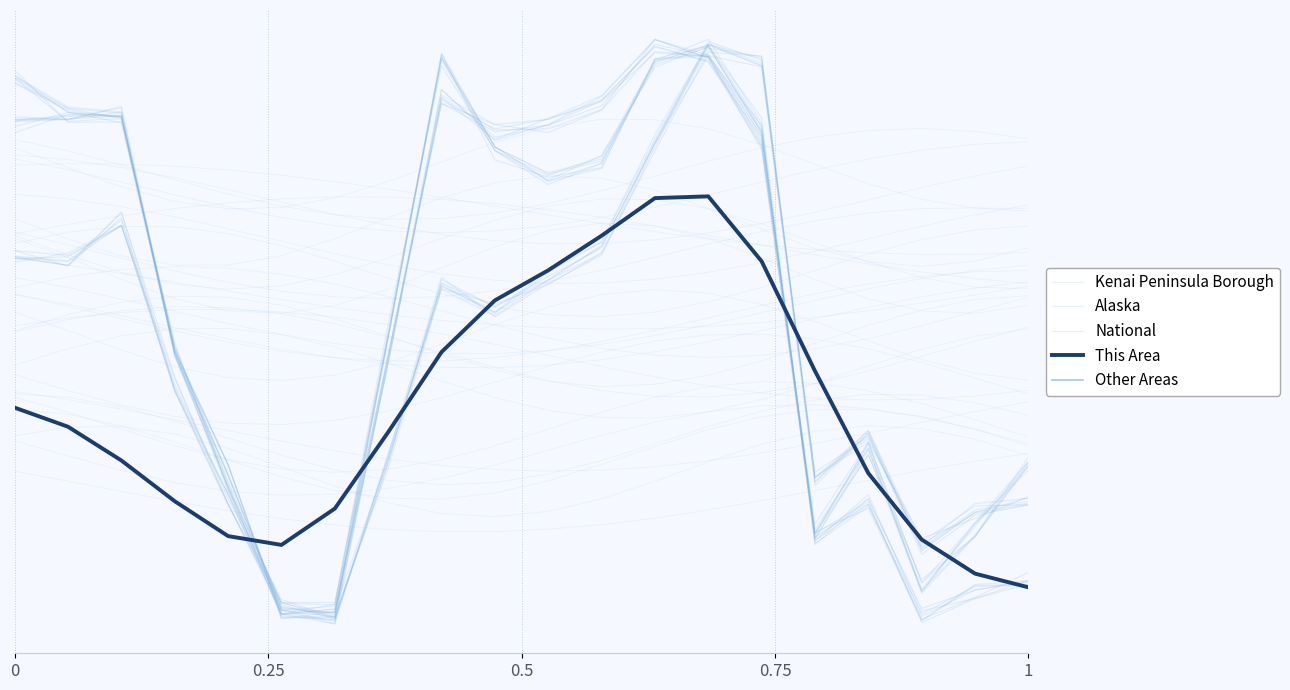

Rank the categories by This Area value from lowest to highest.

19, 18, 5, 17, 1, 6, 0.75, 16, 0.5, 7, 0.25, 0, 15, 8, 9, 10, 14, 11, 12, 13